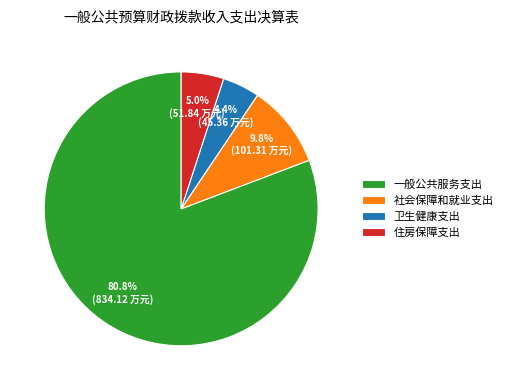

Which category has the biggest portion of the pie?

一般公共服务支出